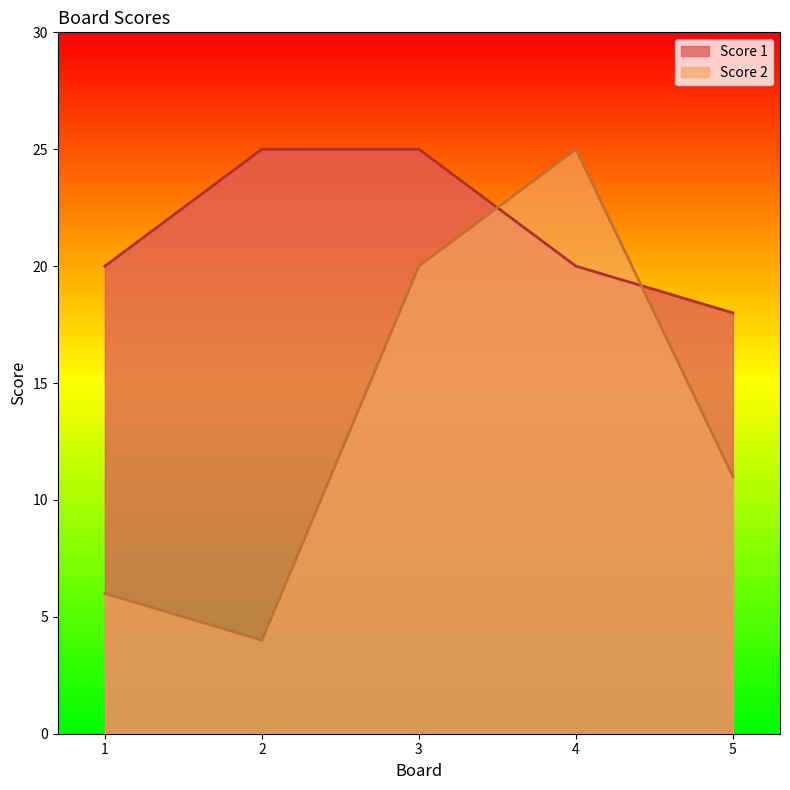

How many values in the Score 2 series exceed 11?

2